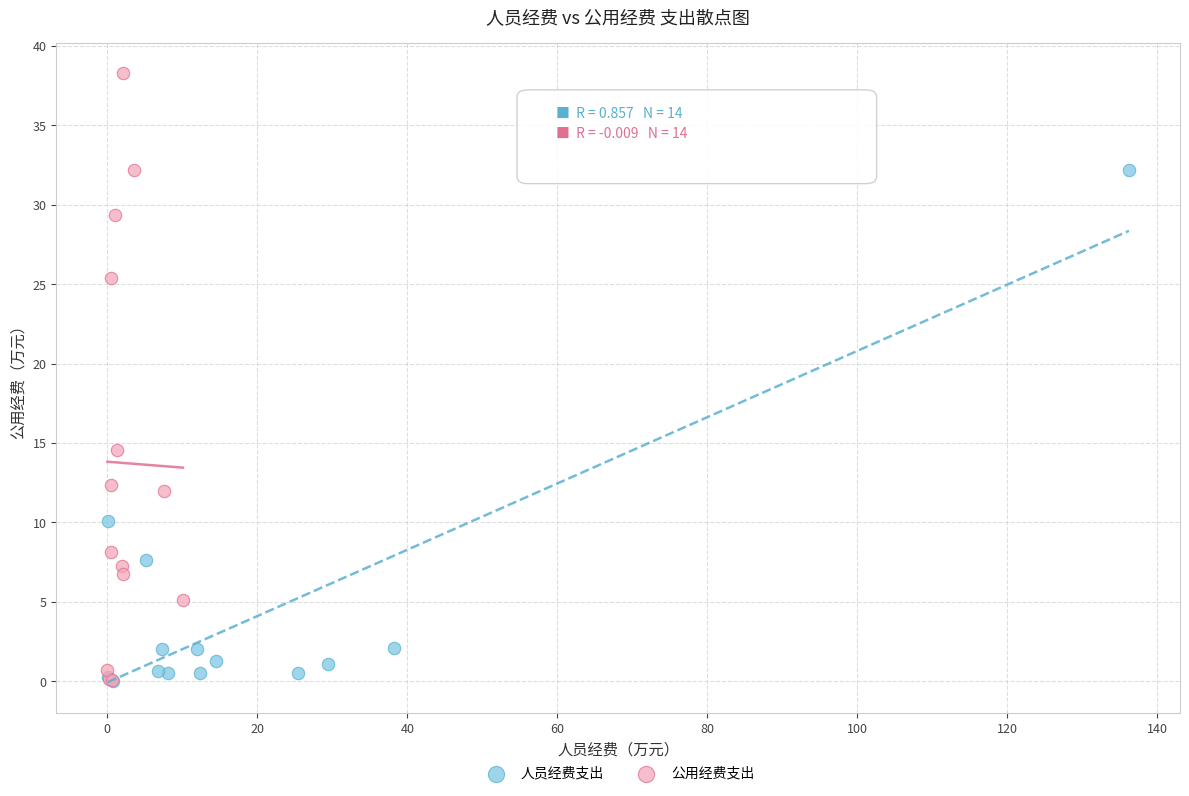

Which series reaches the maximum Y coordinate?

公用经费支出